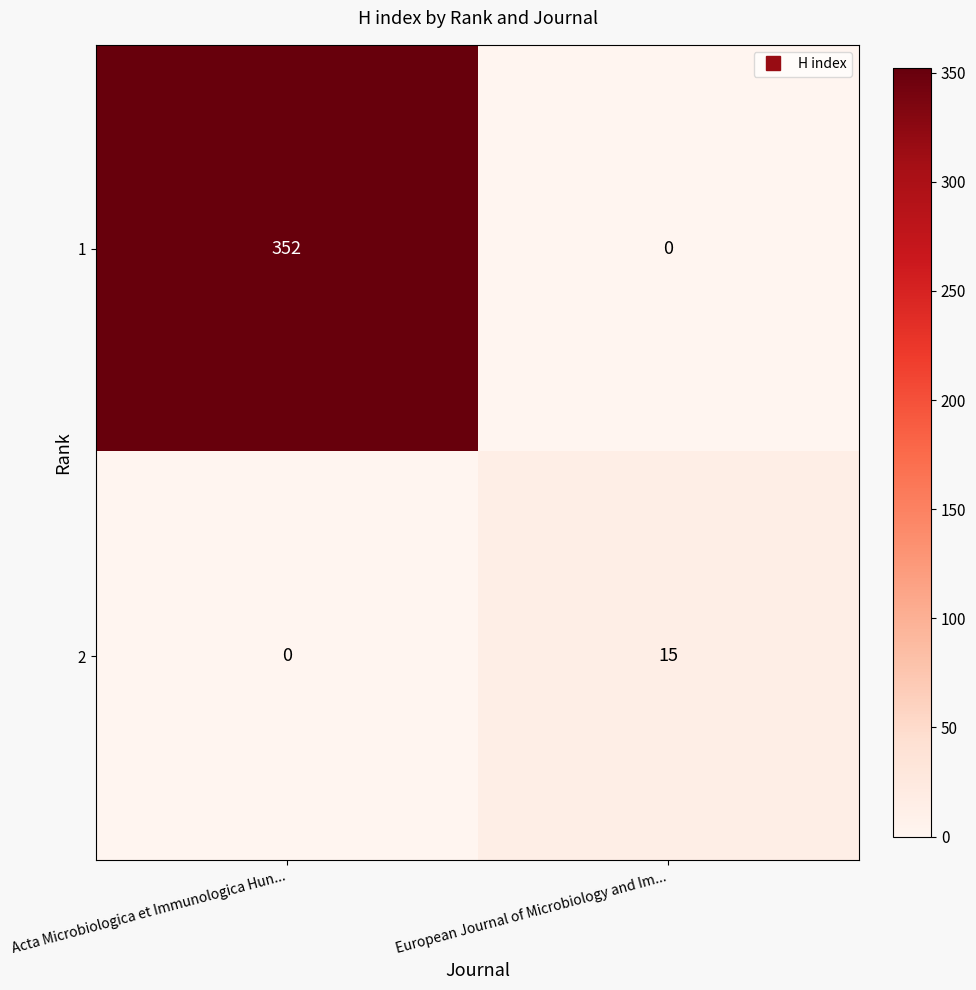

Which category has the lowest value in the 1 series?

European Journal of Microbiology and Im...